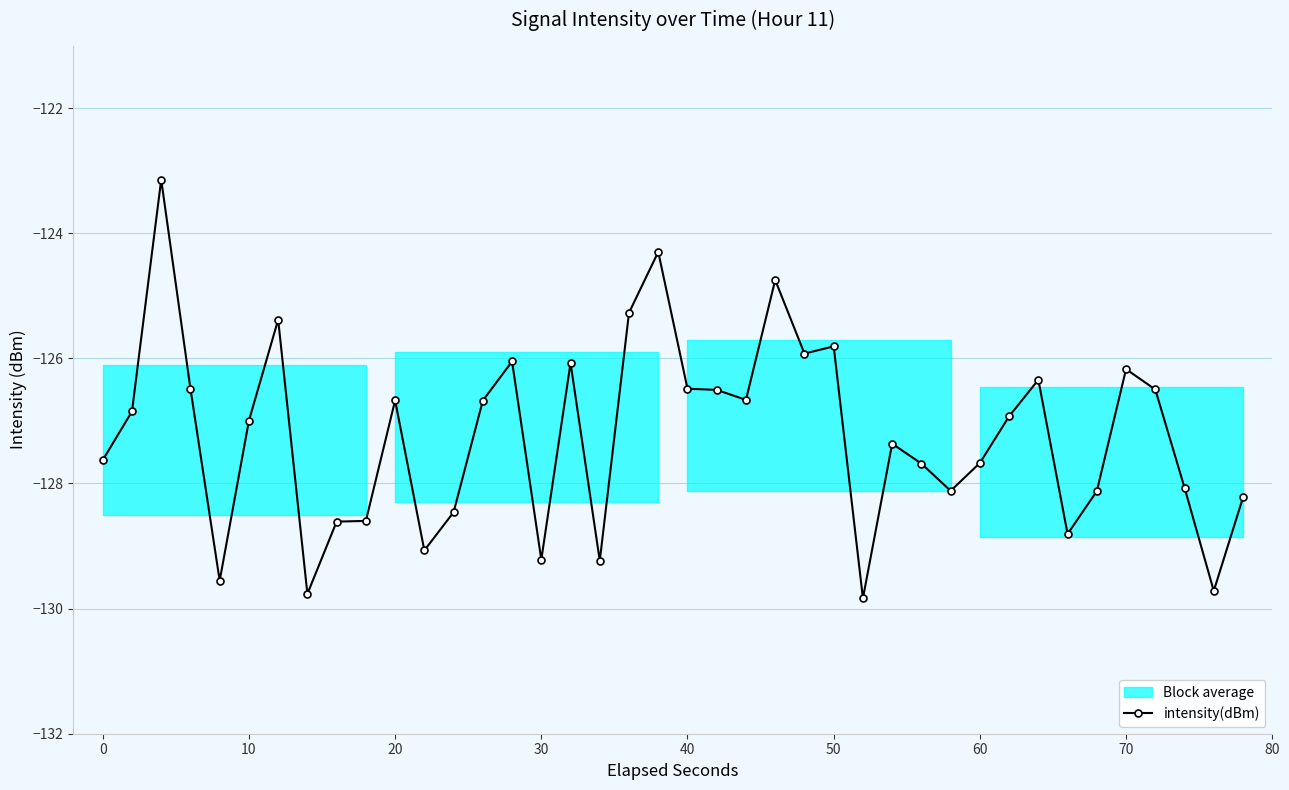

True or false: intensity(dBm) has more than 0 interior local peaks.

True